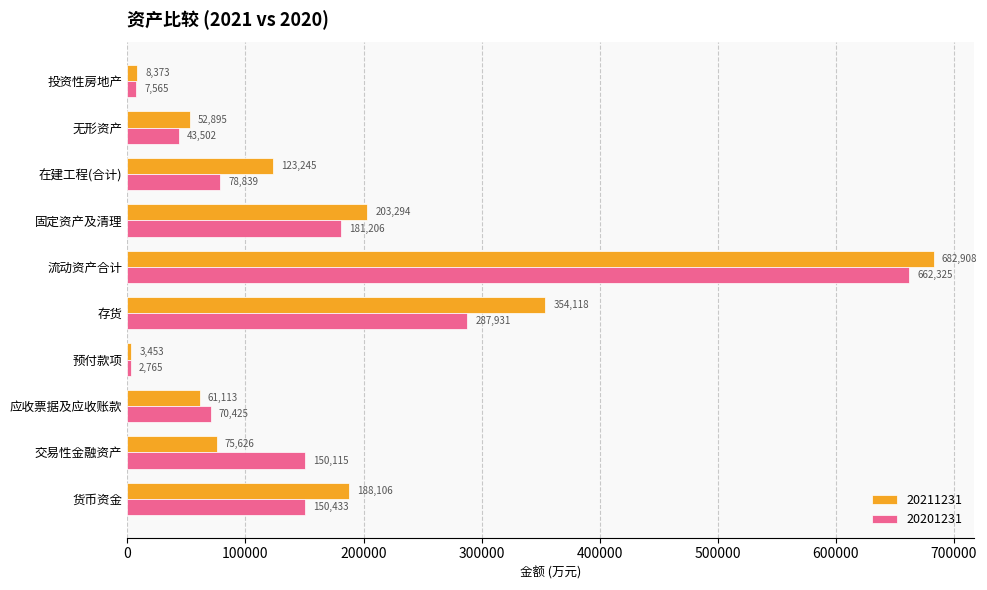

Which category has the lowest value across all series?

预付款项